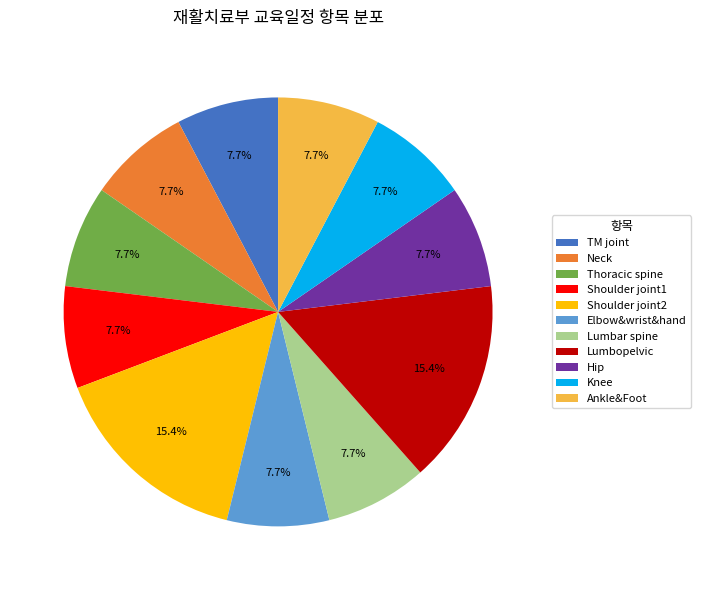

What percentage is the Lumbopelvic slice, to the nearest percent?

15%